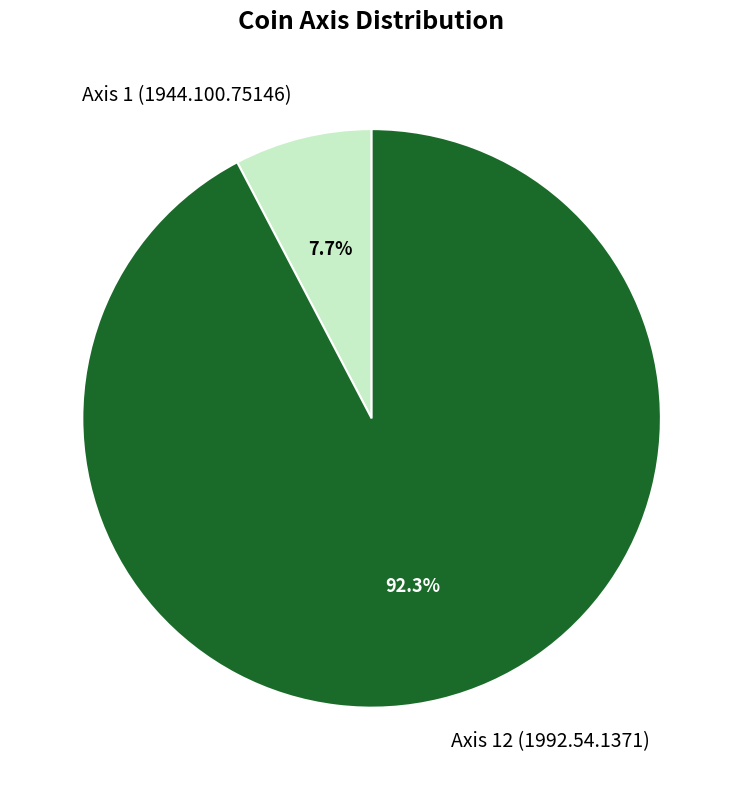

To the nearest percent, what is the combined percentage of Axis 1 (1944.100.75146) and Axis 12 (1992.54.1371)?

100%